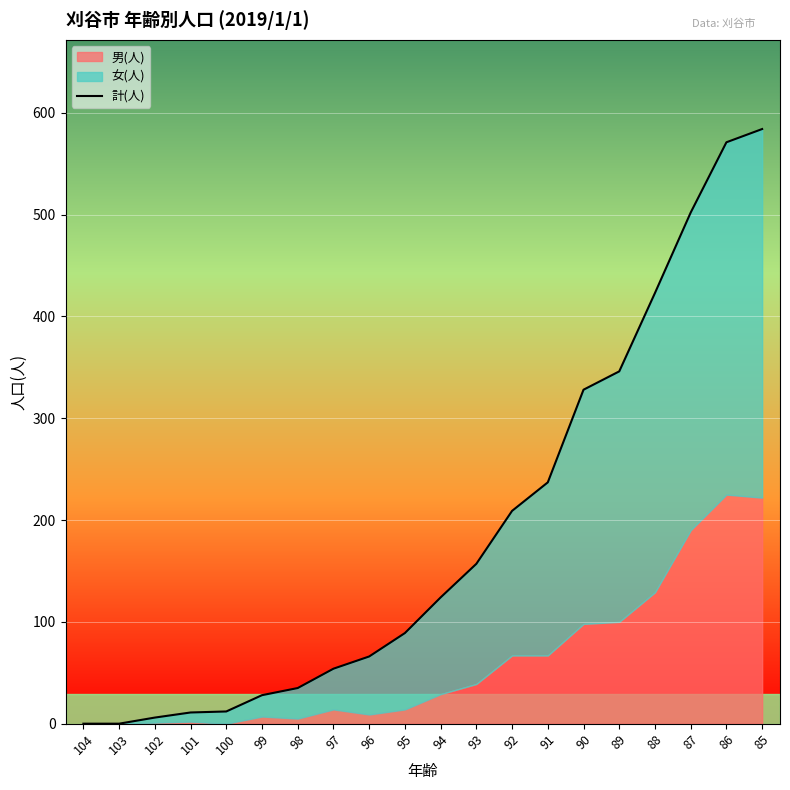

What is the sum of all values?

3782